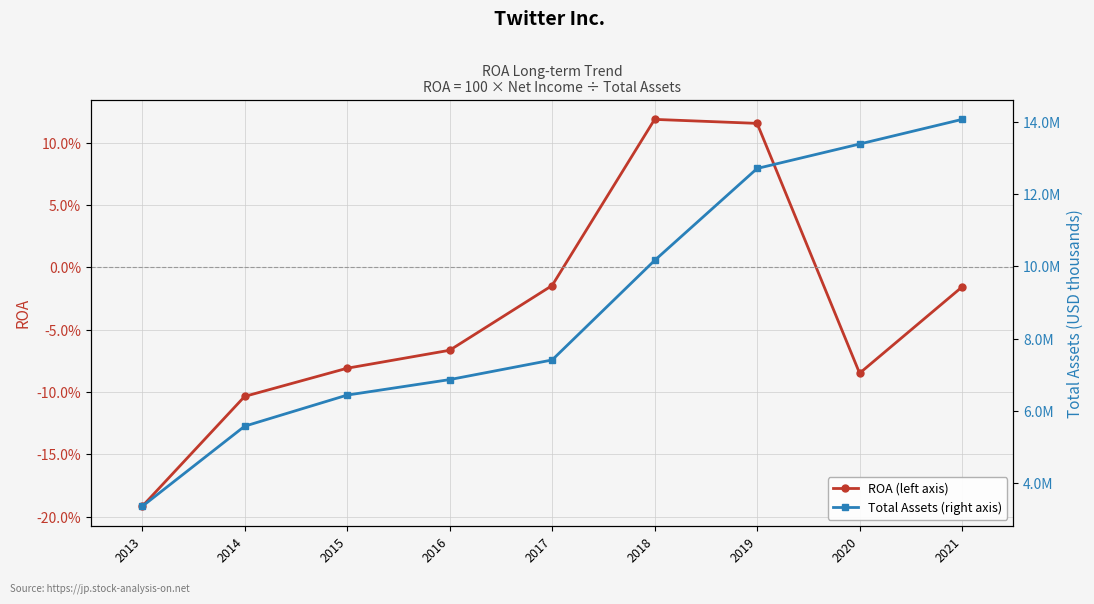

Which series has the widest spread of values?

Total Assets (right axis)